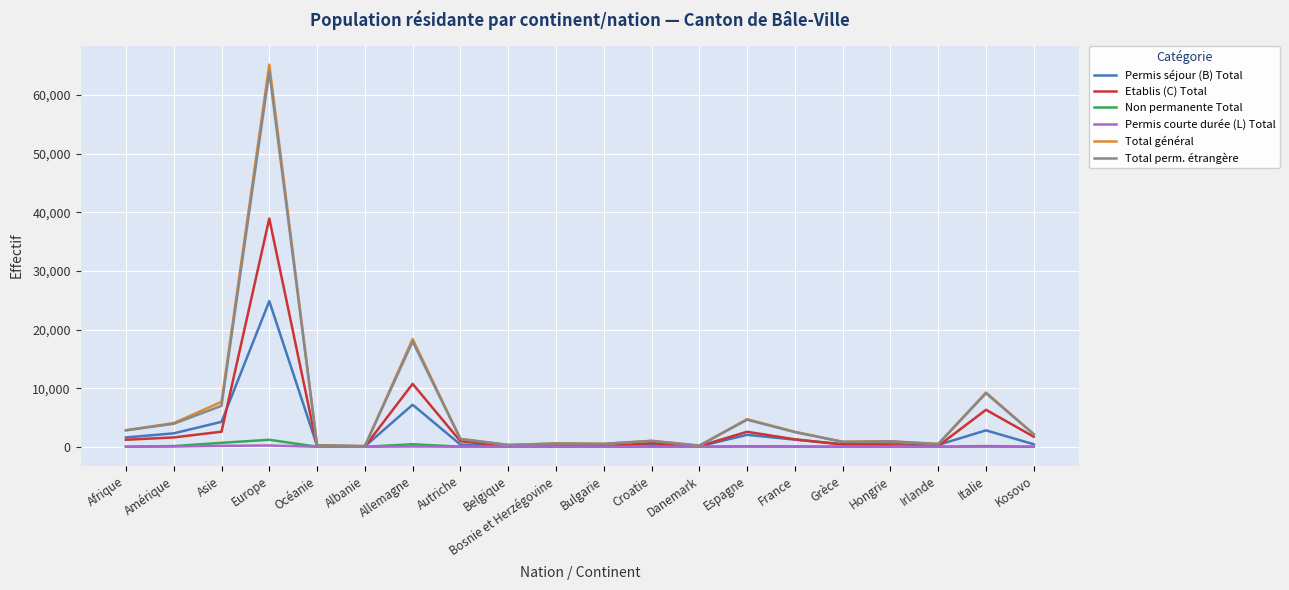

The Total général series shows 4813 at Asie. True or false?

False